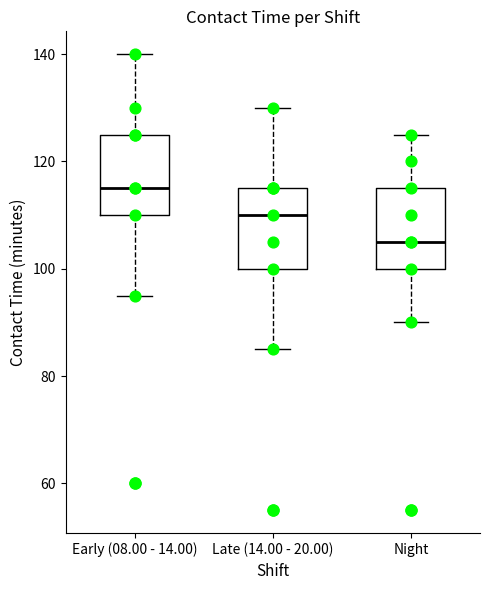

Which box has the lowest median line?

Night